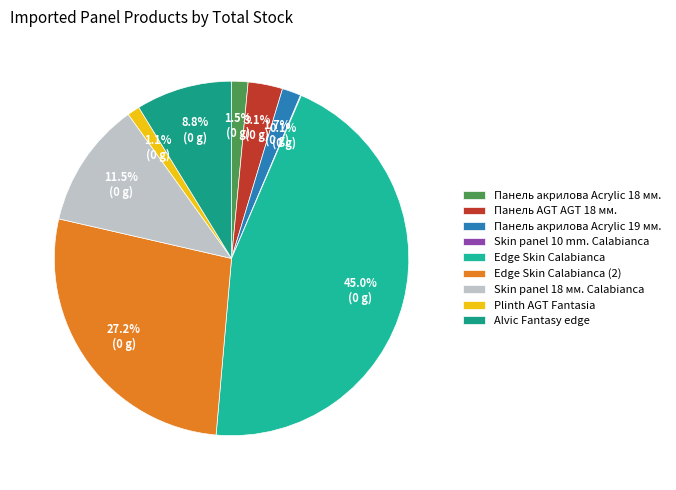

How many slices are in this pie chart?

9